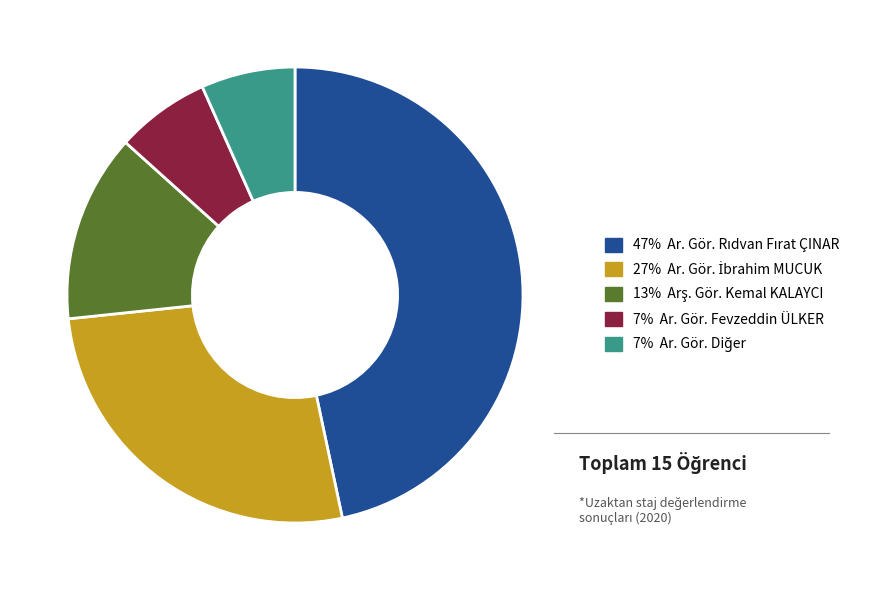

Does any single category account for the majority?

No